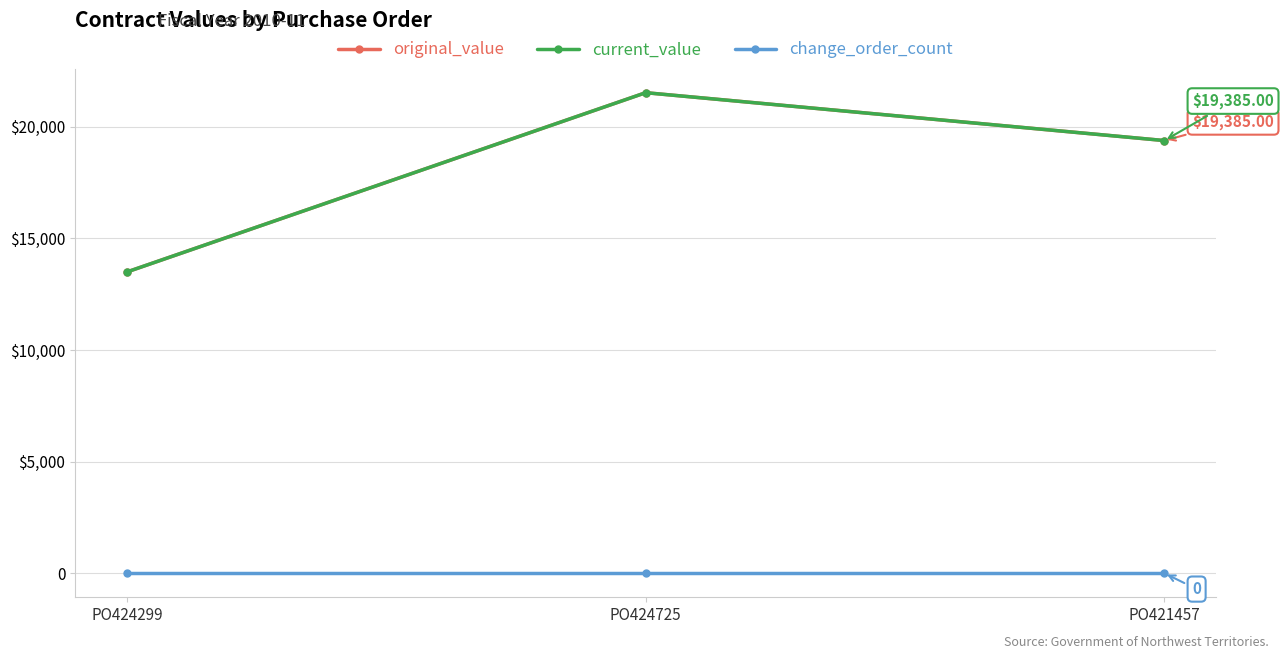

Is this an area chart (filled region under the line)?

No